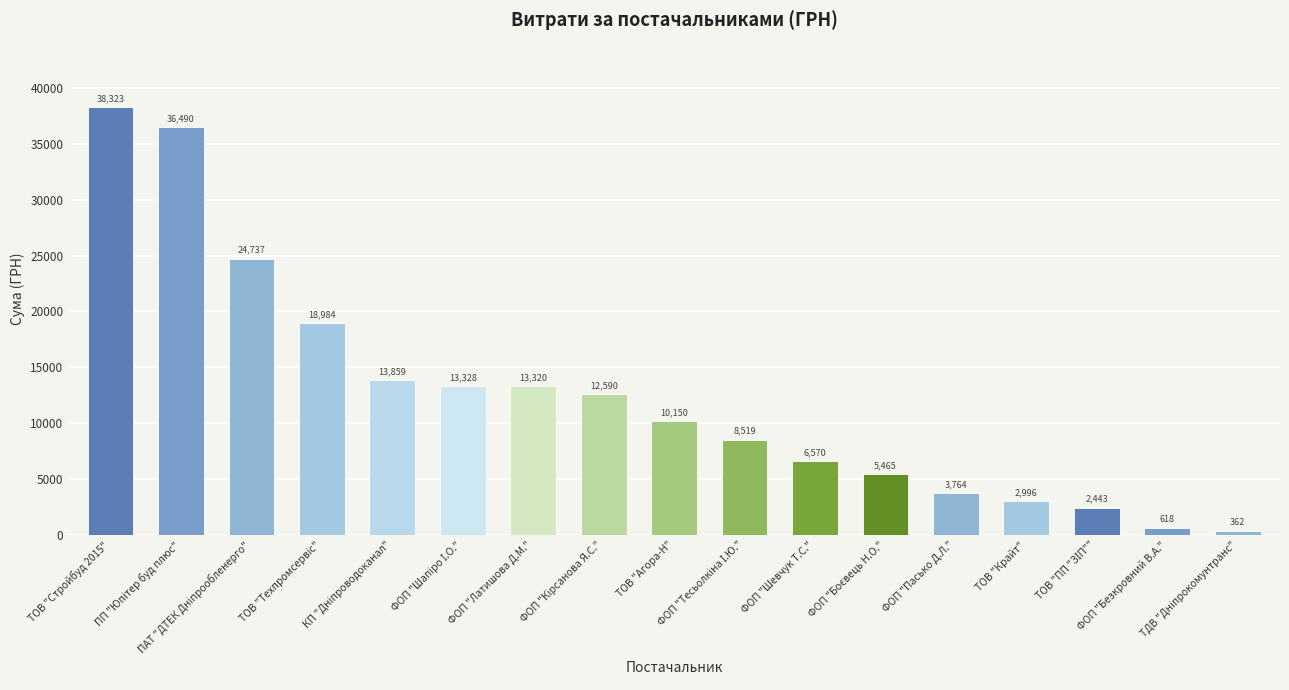

What is the value of the 17th bar from the left?

361.8